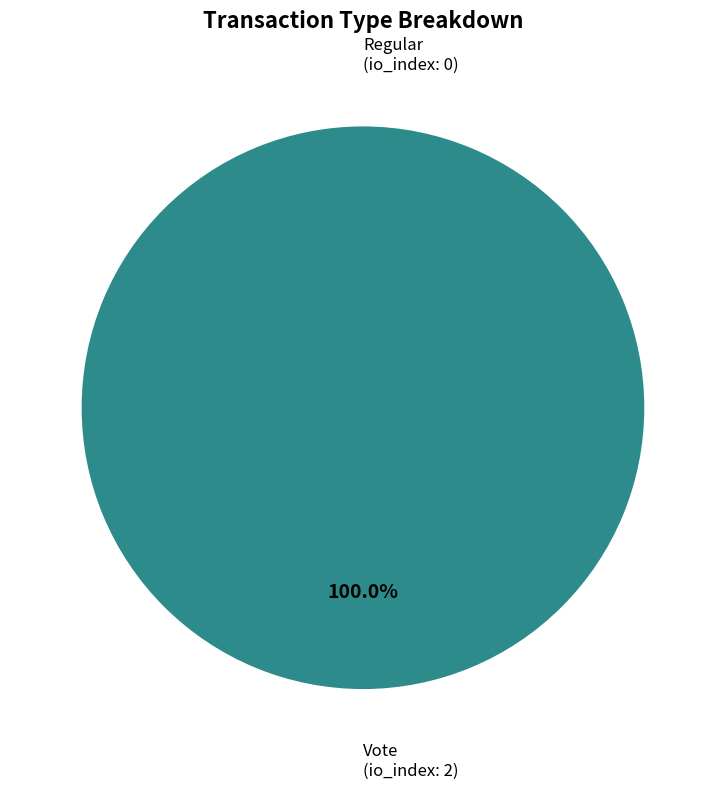

What percentage is the Vote slice, to the nearest percent?

100%